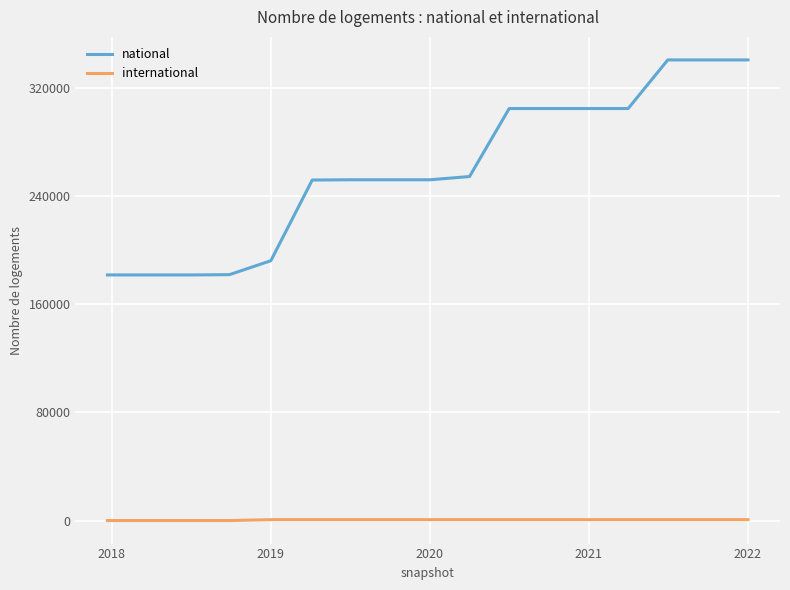

What is the difference between the maximum and minimum values in the national series?

158997